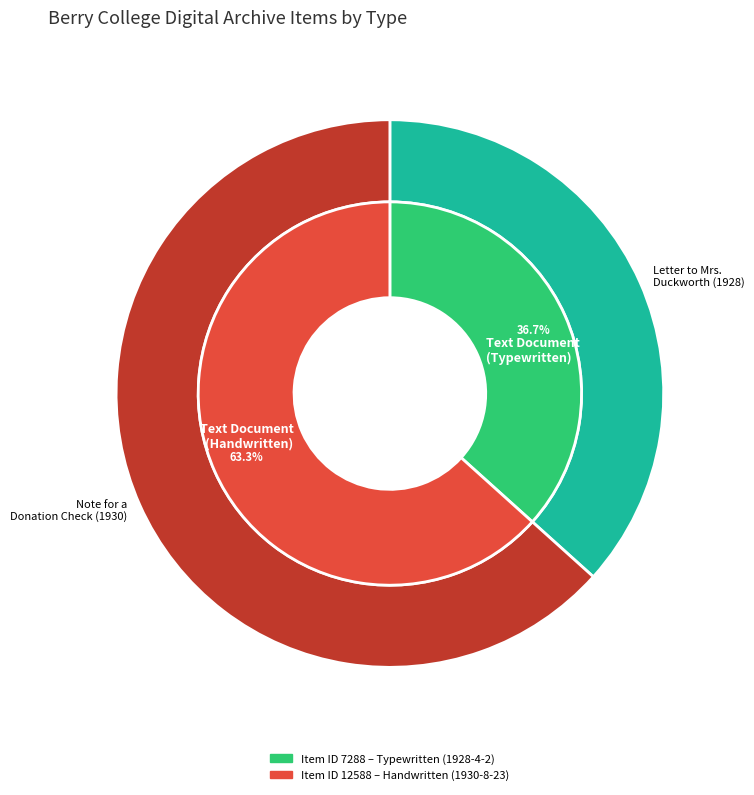

To the nearest percent, what is the combined percentage of Letter to Mrs. George A. V. Duckworth and Note for a Donation Check?

100%